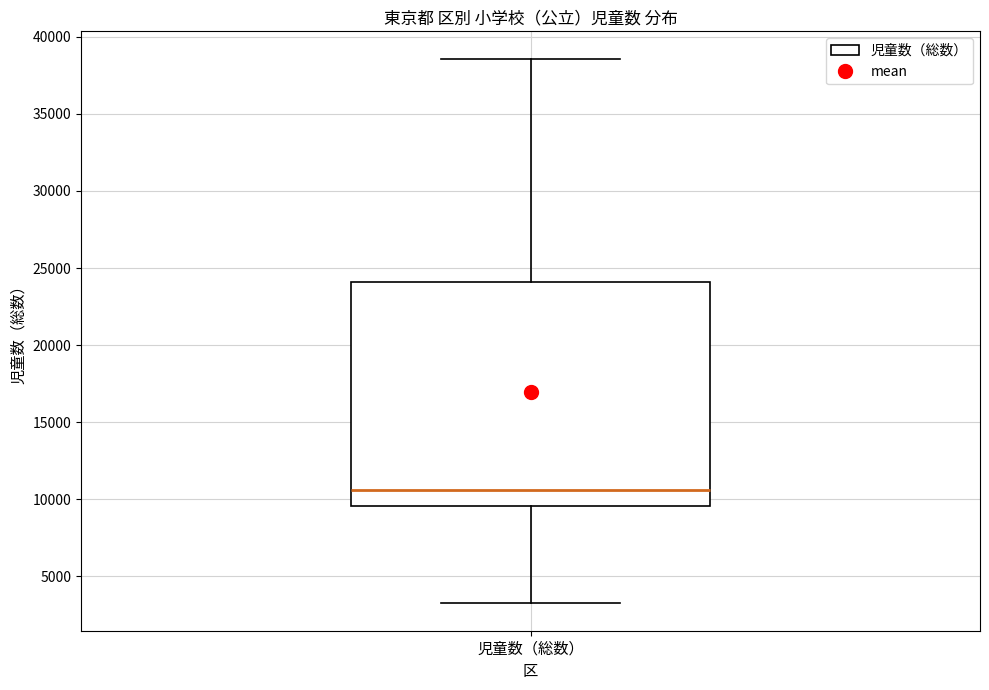

Read this box plot against the y-axis: the position of the median line, the range covered by the box, and the ends of both whiskers. The values are not printed on the chart, so give them approximately, as read against the axis.

median 10500, box 9500 to 24000, whiskers 3000 to 38500